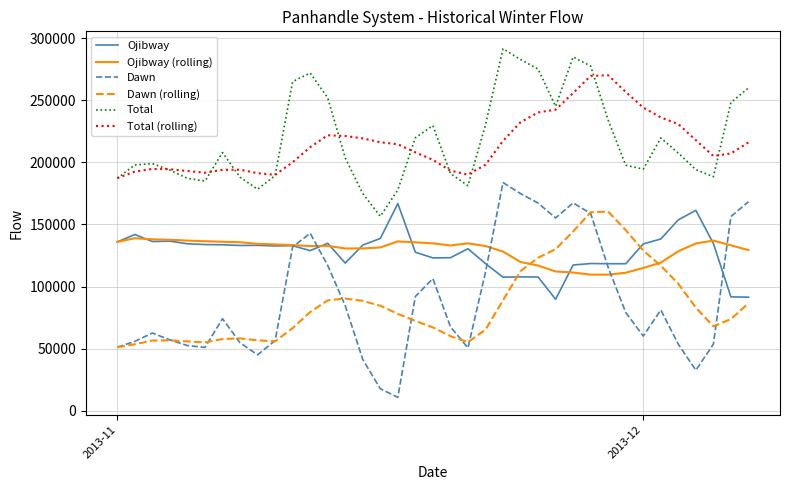

Which series has the largest range (max minus min)?

Dawn